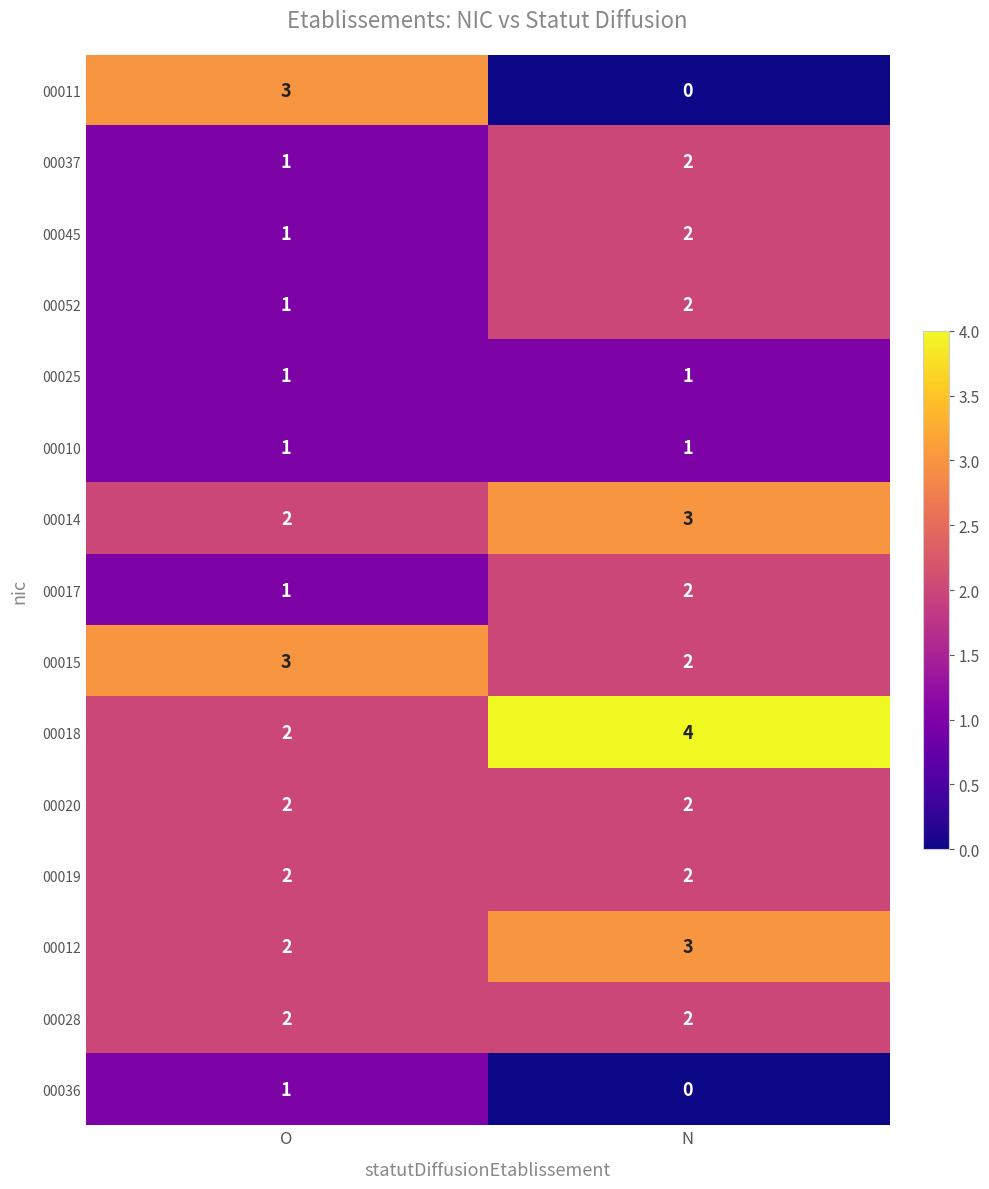

List the labels in order of 00012 value, largest first.

N, O